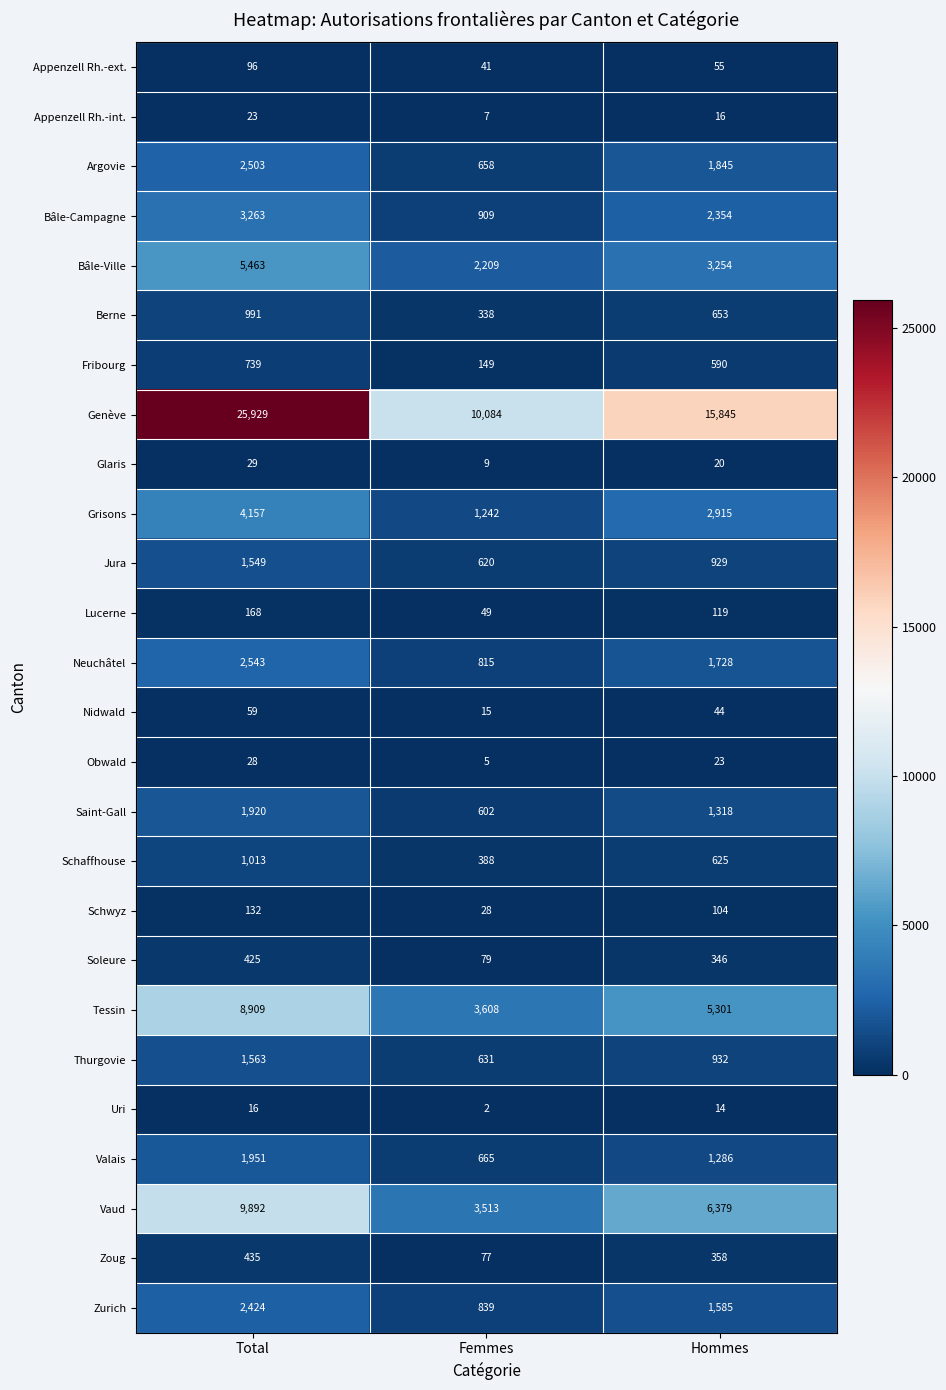

Where is Saint-Gall nearest to the value 1261?

Hommes